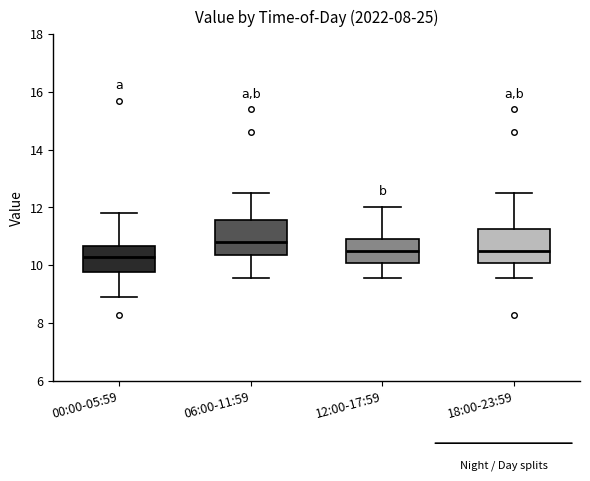

Reading left to right, read every box against the y-axis: the position of its median line, the range the box covers, and the ends of its whiskers. The values are not printed on the chart, so give them approximately, as read against the axis.

00:00-05:59: median 10.2, box 9.8 to 10.6, whiskers 9.0 to 11.8
06:00-11:59: median 10.8, box 10.4 to 11.6, whiskers 9.6 to 12.6
12:00-17:59: median 10.6, box 10.0 to 11.0, whiskers 9.6 to 12.0
18:00-23:59: median 10.6, box 10.0 to 11.2, whiskers 9.6 to 12.6